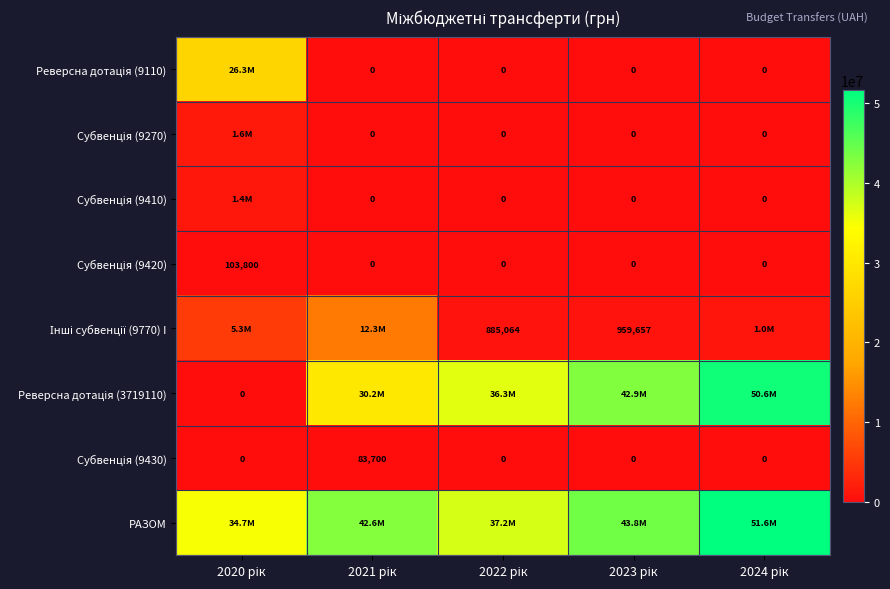

What is the difference between the maximum and second lowest values in the Реверсна дотація (9110) series?

26341600